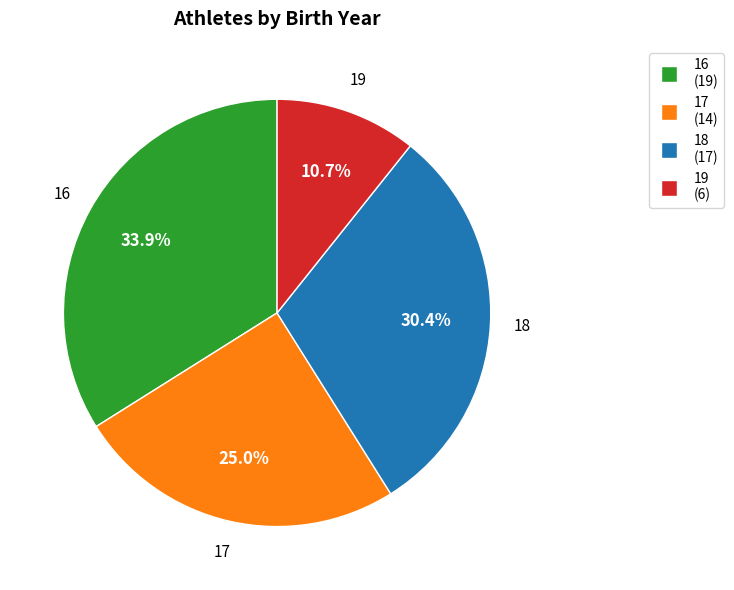

To the nearest percent, what portion does 16 represent?

34%